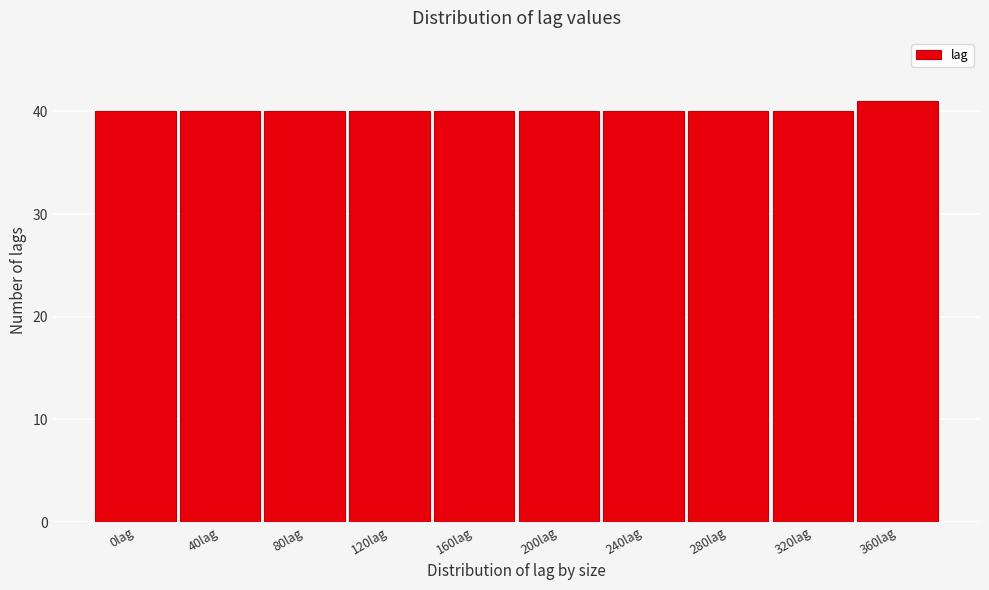

Reading right to left, transcribe all the data shown in this chart.

41	40	40	40	40	40	40	40	40	40